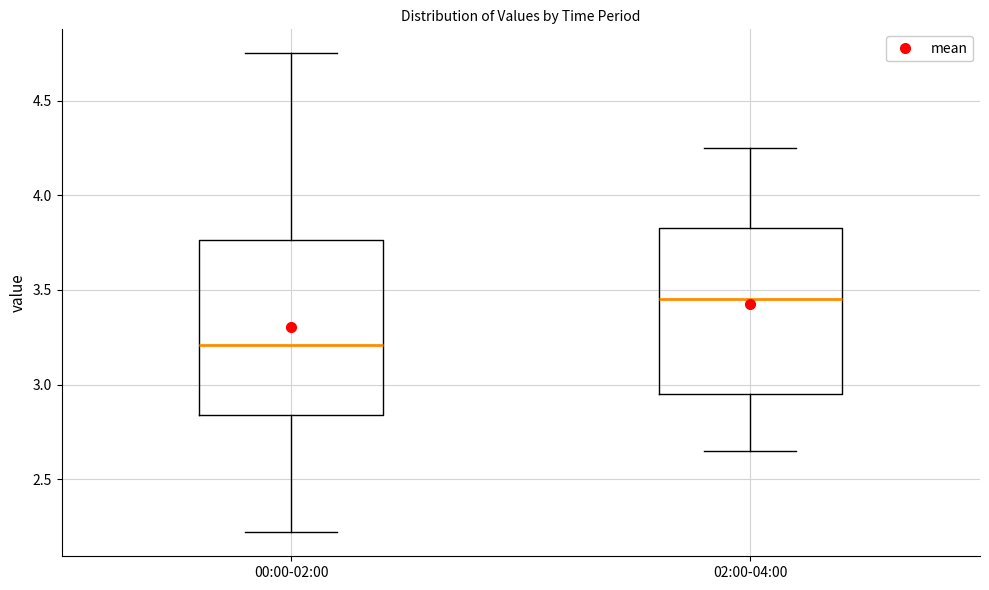

Reading left to right, read every box against the y-axis: the position of its median line, the range the box covers, and the ends of its whiskers. The values are not printed on the chart, so give them approximately, as read against the axis.

00:00-02:00: median 3.20, box 2.85 to 3.75, whiskers 2.20 to 4.75
02:00-04:00: median 3.45, box 2.95 to 3.85, whiskers 2.65 to 4.25